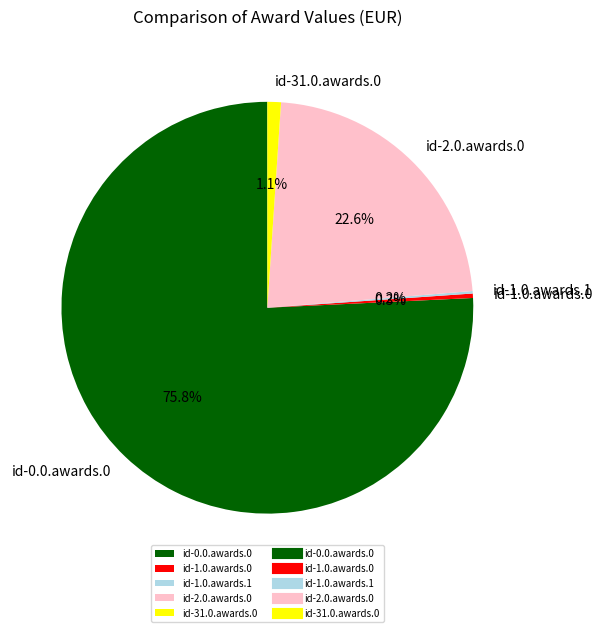

What is the largest slice in the pie chart?

id-0.0.awards.0